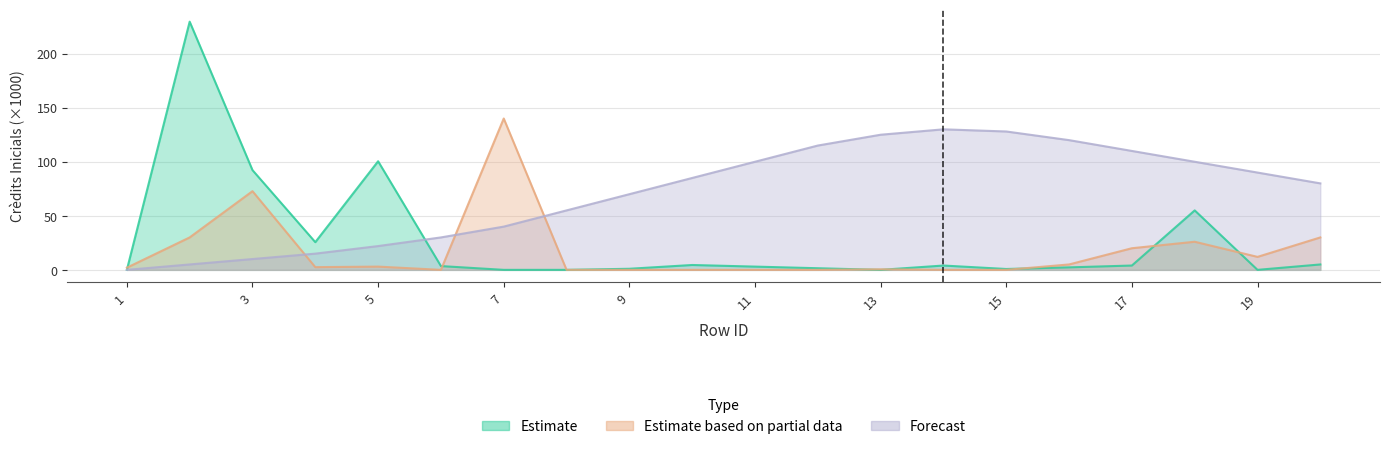

At which label does Estimate based on partial data first exceed 2?

2